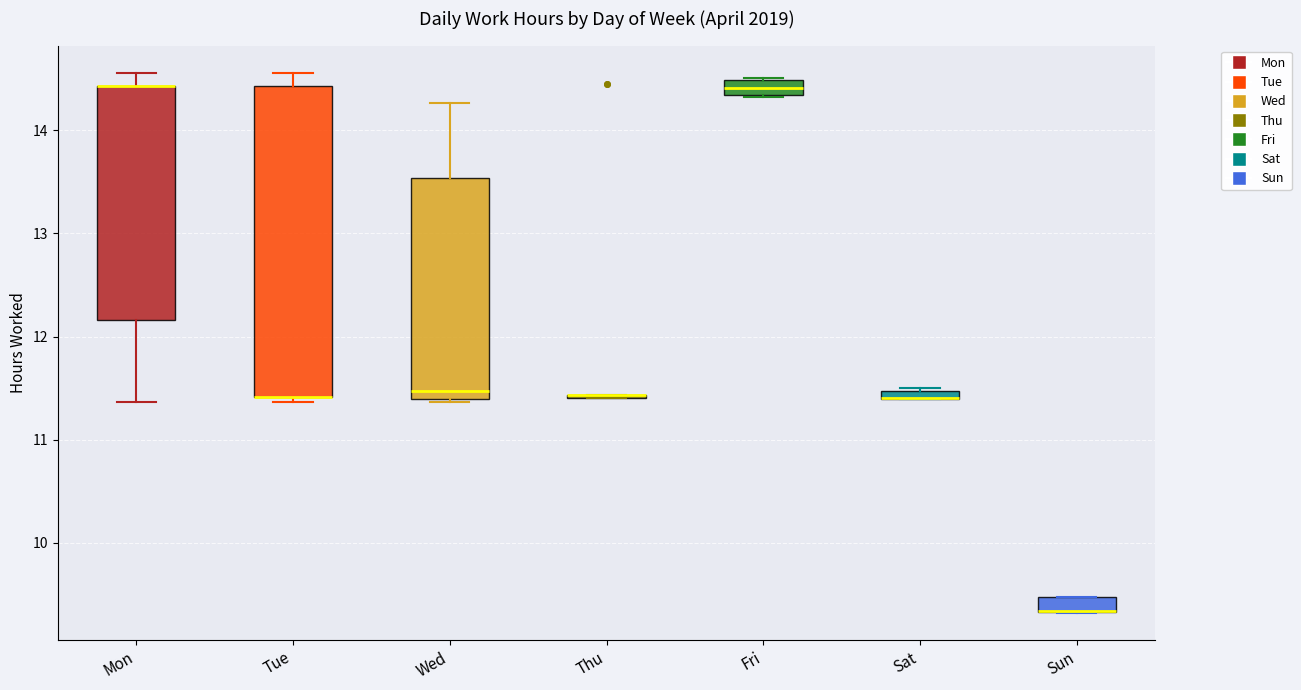

Which box is the tallest, from its lower edge to its upper edge?

Tue